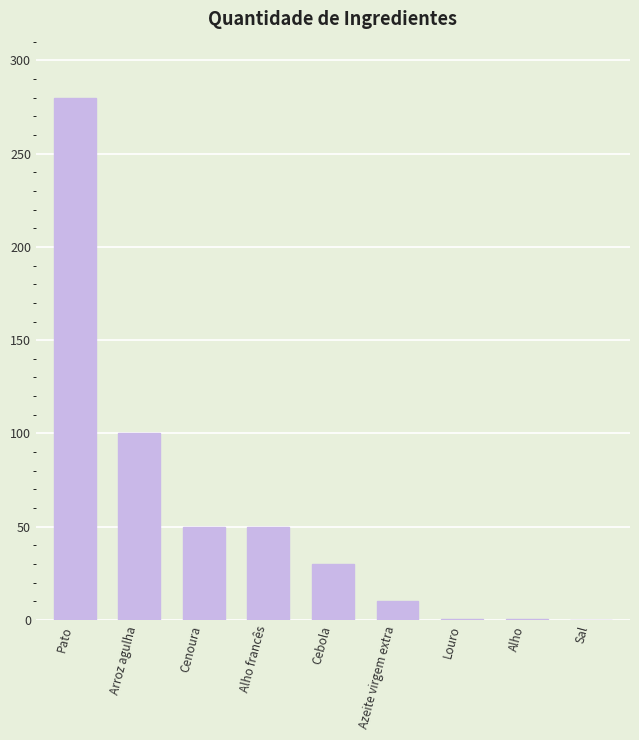

At which label is the value closest to 140?

Arroz agulha